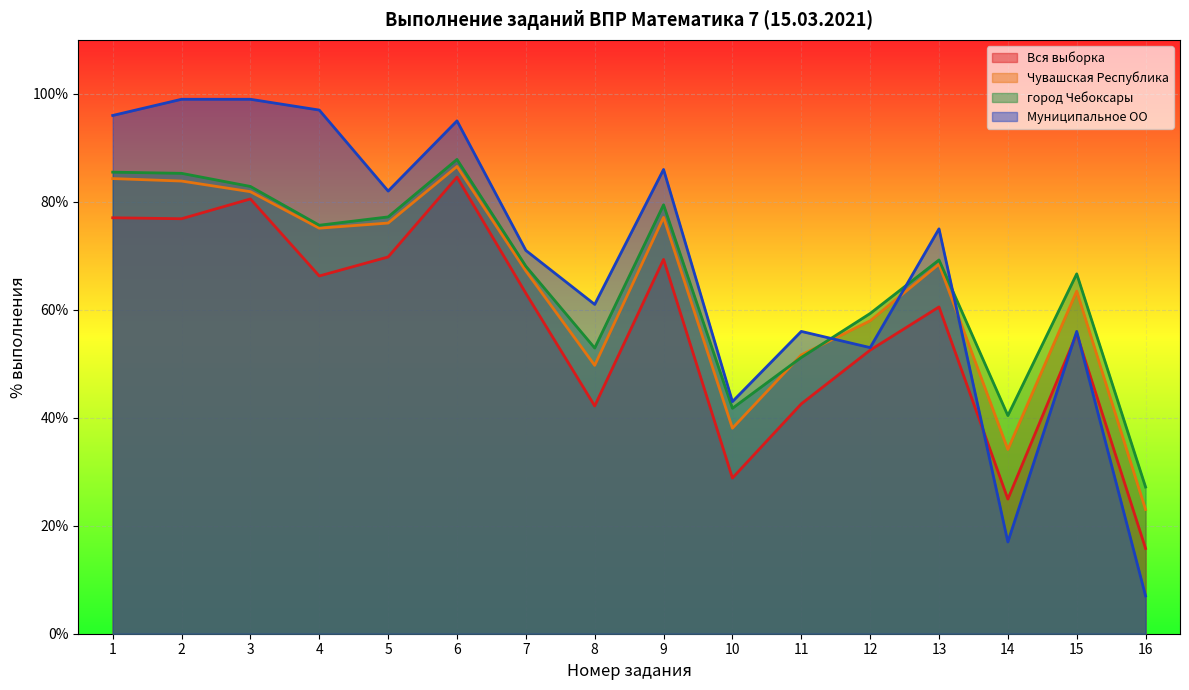

How many categories are shown in the chart?

16